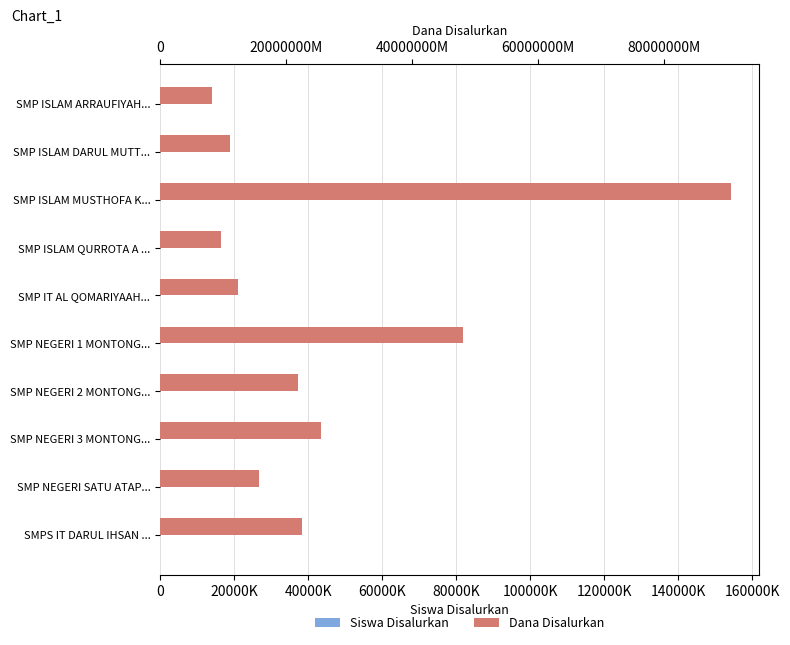

Does the chart contain stacked bars?

No